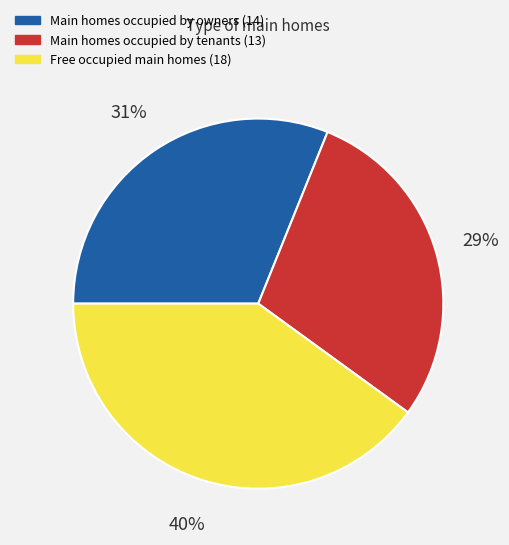

To the nearest percent, what is the difference between the largest and smallest slice percentages?

11%